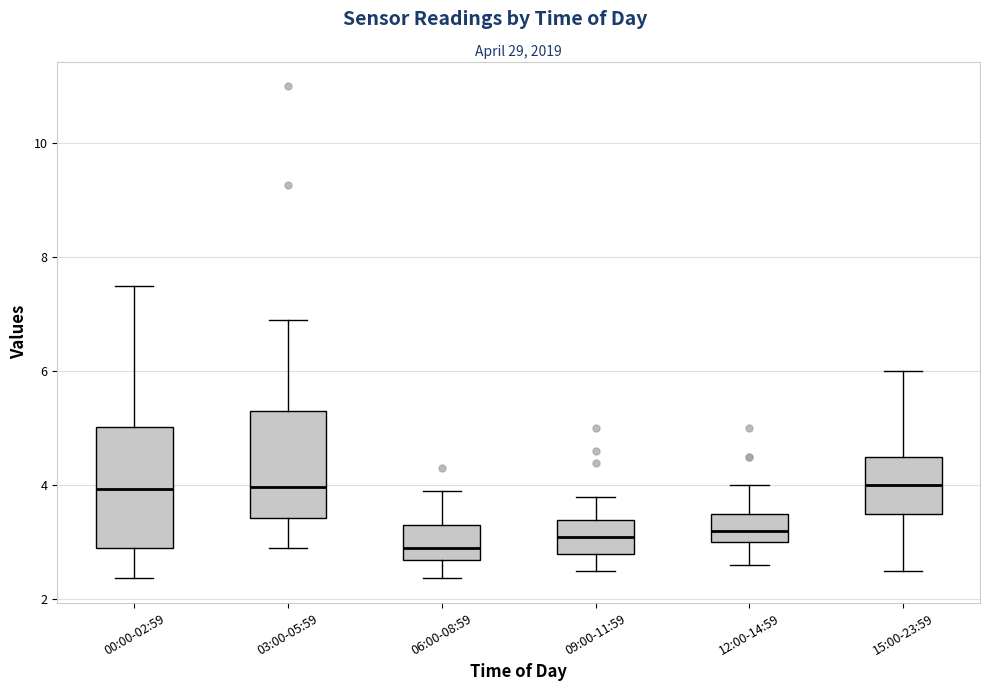

Reading left to right, read every box against the y-axis: the position of its median line, the range the box covers, and the ends of its whiskers. The values are not printed on the chart, so give them approximately, as read against the axis.

00:00-02:59: median 4.0, box 3.0 to 5.0, whiskers 2.4 to 7.6
03:00-05:59: median 4.0, box 3.4 to 5.4, whiskers 3.0 to 7.0
06:00-08:59: median 3.0, box 2.8 to 3.4, whiskers 2.4 to 4.0
09:00-11:59: median 3.2, box 2.8 to 3.4, whiskers 2.6 to 3.8
12:00-14:59: median 3.2, box 3.0 to 3.6, whiskers 2.6 to 4.0
15:00-23:59: median 4.0, box 3.6 to 4.6, whiskers 2.6 to 6.0